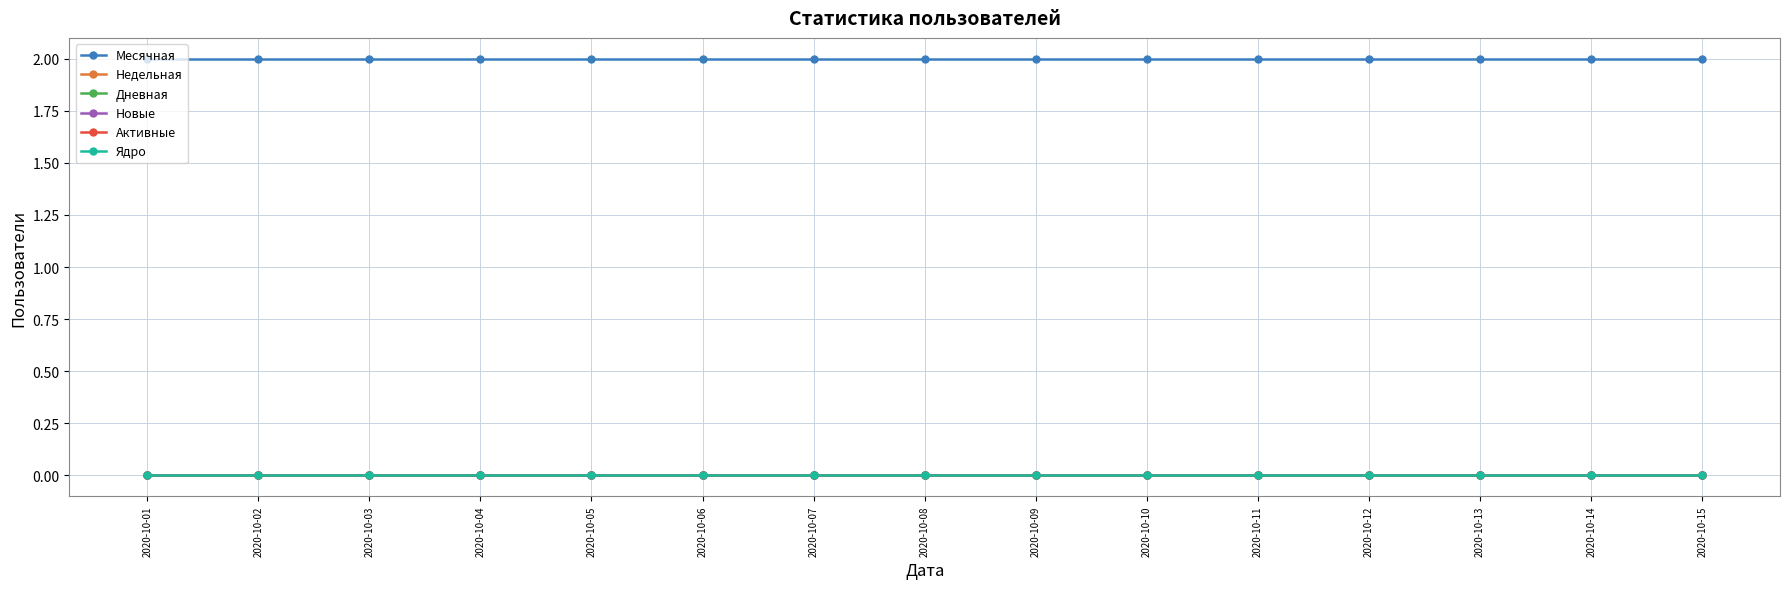

Rank the categories by Ядро value from highest to lowest.

2020-10-01, 2020-10-02, 2020-10-03, 2020-10-04, 2020-10-05, 2020-10-06, 2020-10-07, 2020-10-08, 2020-10-09, 2020-10-10, 2020-10-11, 2020-10-12, 2020-10-13, 2020-10-14, 2020-10-15